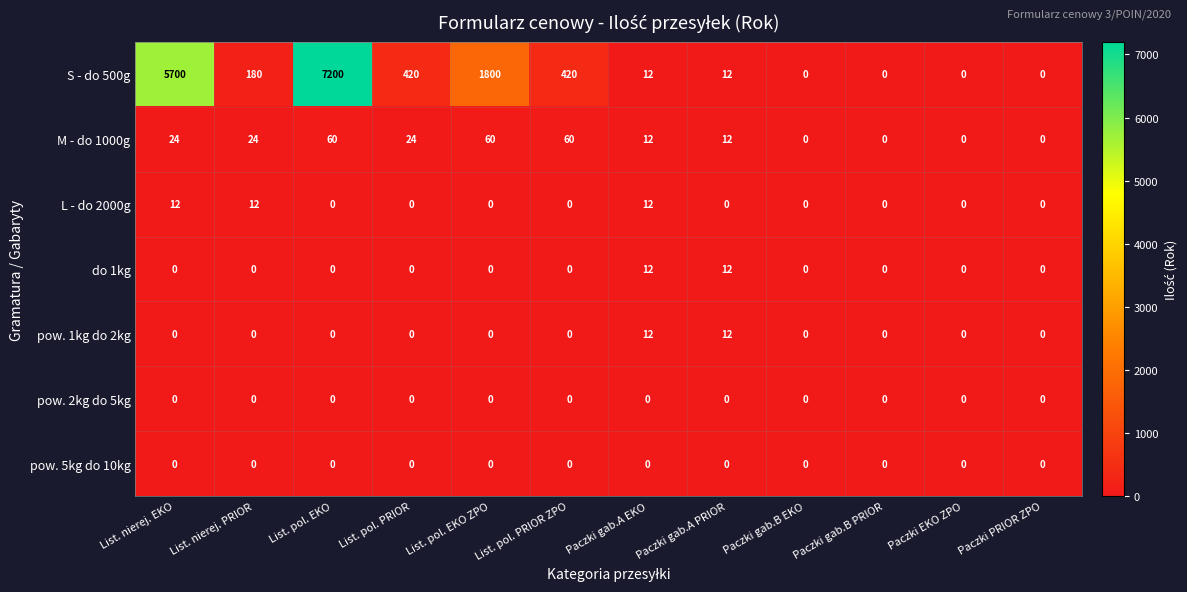

What is the approximate value of S - do 500g at List. pol. PRIOR, to the nearest 100?

400